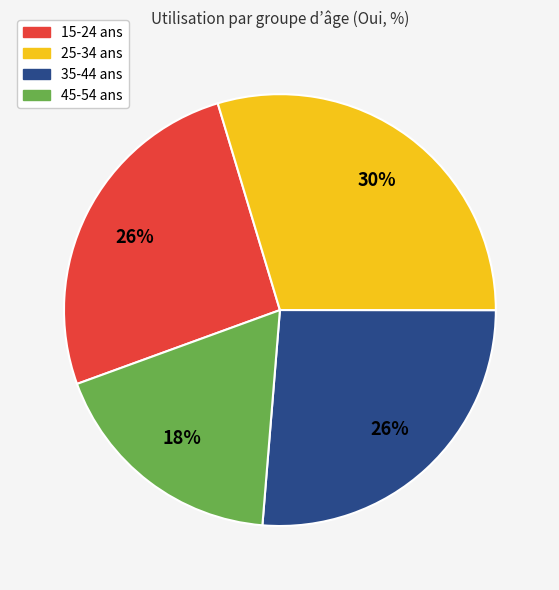

To the nearest percent, what is the difference between the 15-24 ans and 45-54 ans slice percentages?

8%